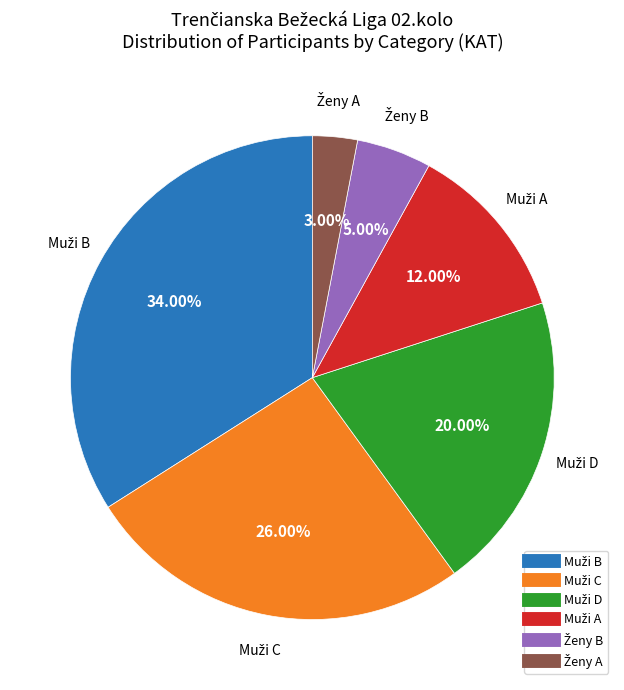

Does any single category account for the majority?

No